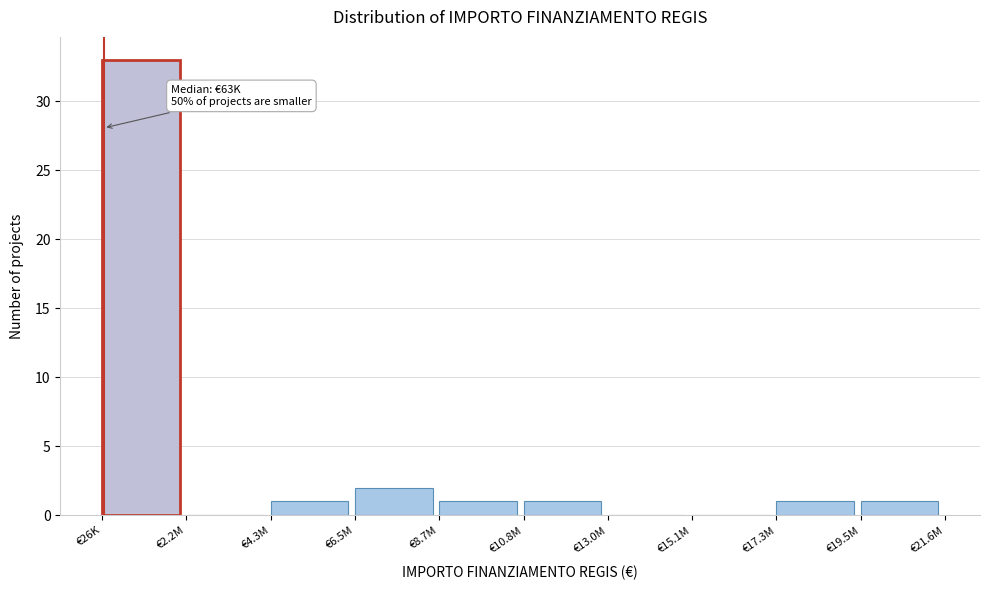

Reading left to right, list all the values displayed in this chart.

€26K=33	€2.2M=0	€4.3M=1	€6.5M=2	€8.7M=1	€10.8M=1	€13.0M=0	€15.1M=0	€17.3M=1	€19.5M=1